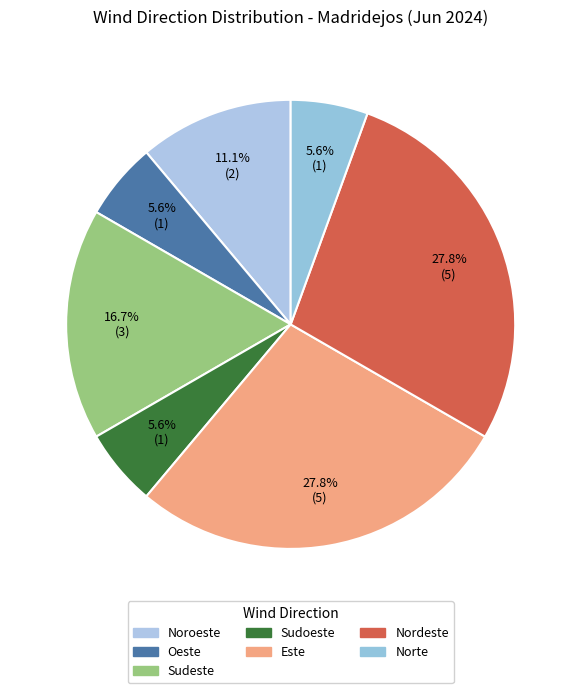

Combined, do Nordeste and Este account for over 50%?

Yes